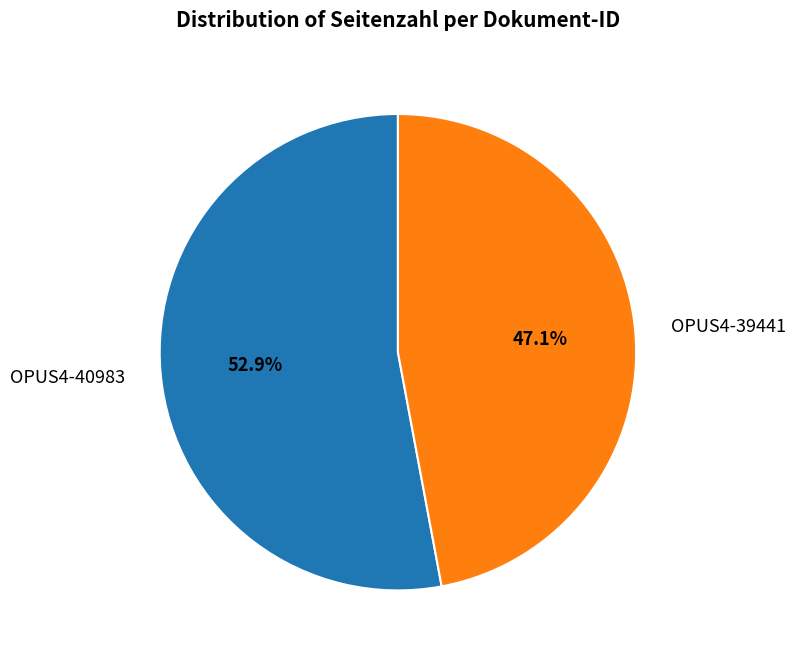

What is the largest slice in the pie chart?

OPUS4-40983